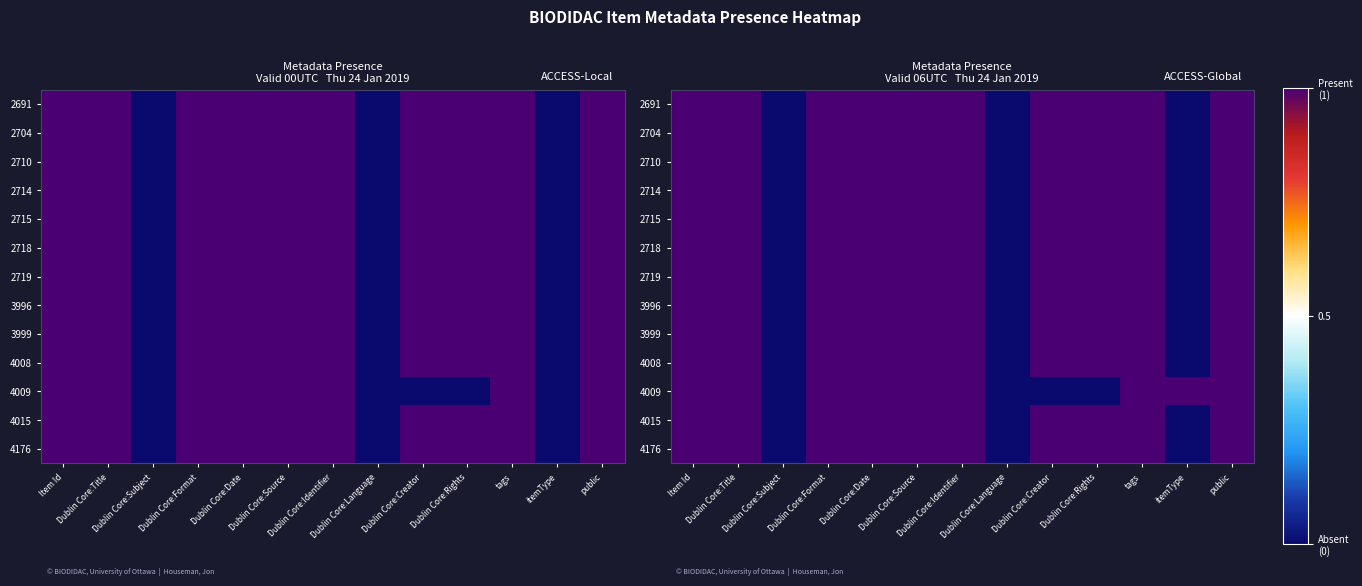

At which category is the sum across all series the highest?

Item Id